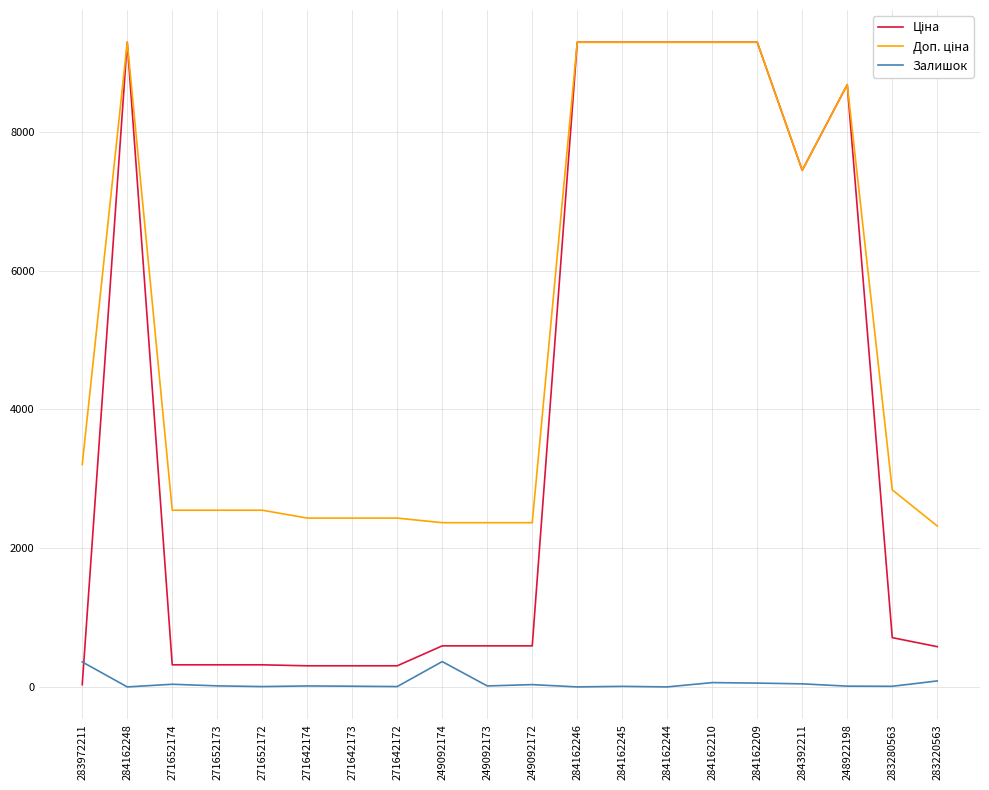

What is the maximum value shown in the chart?

9290.5